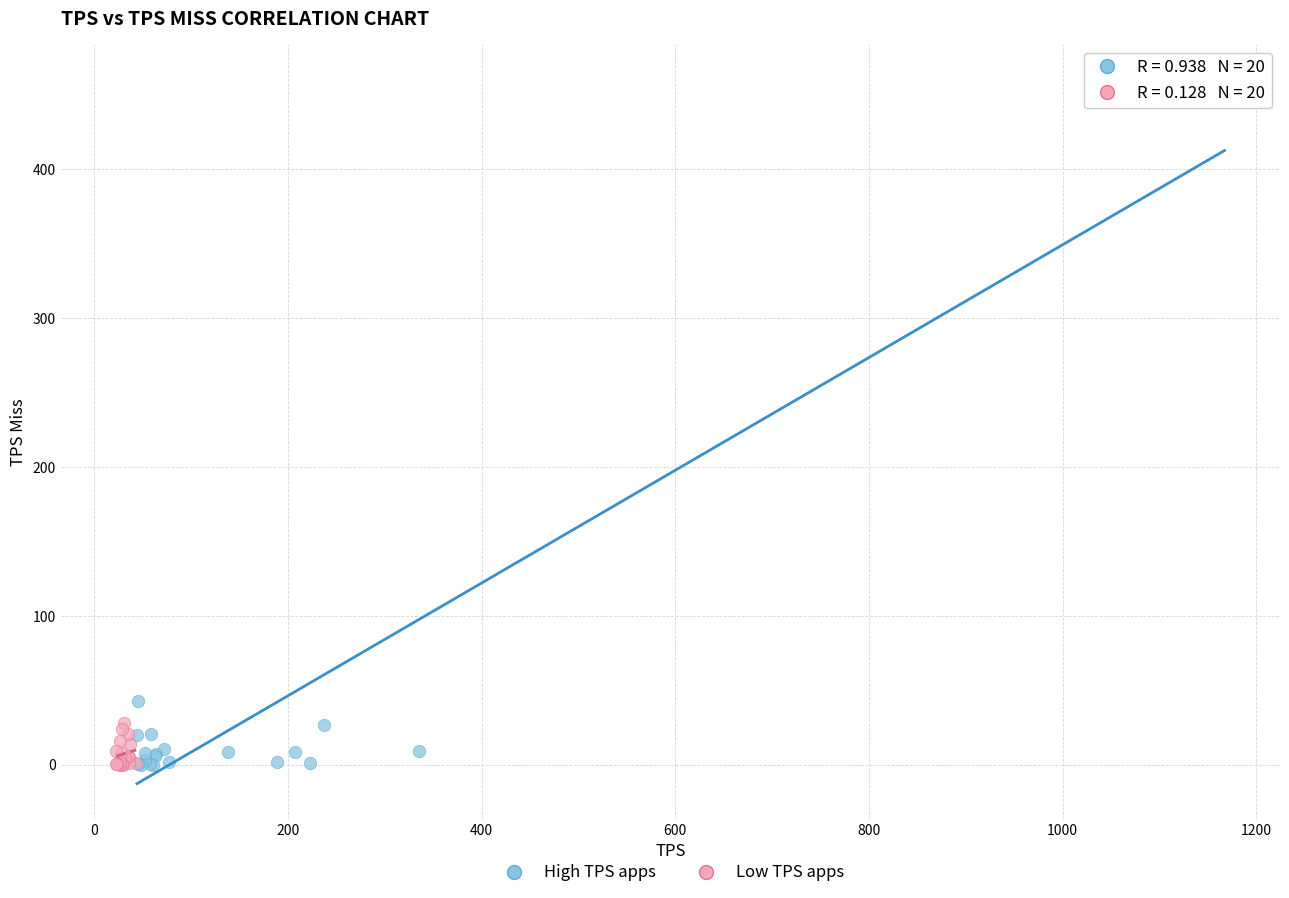

Which series has the largest Y range (max minus min)?

High TPS apps